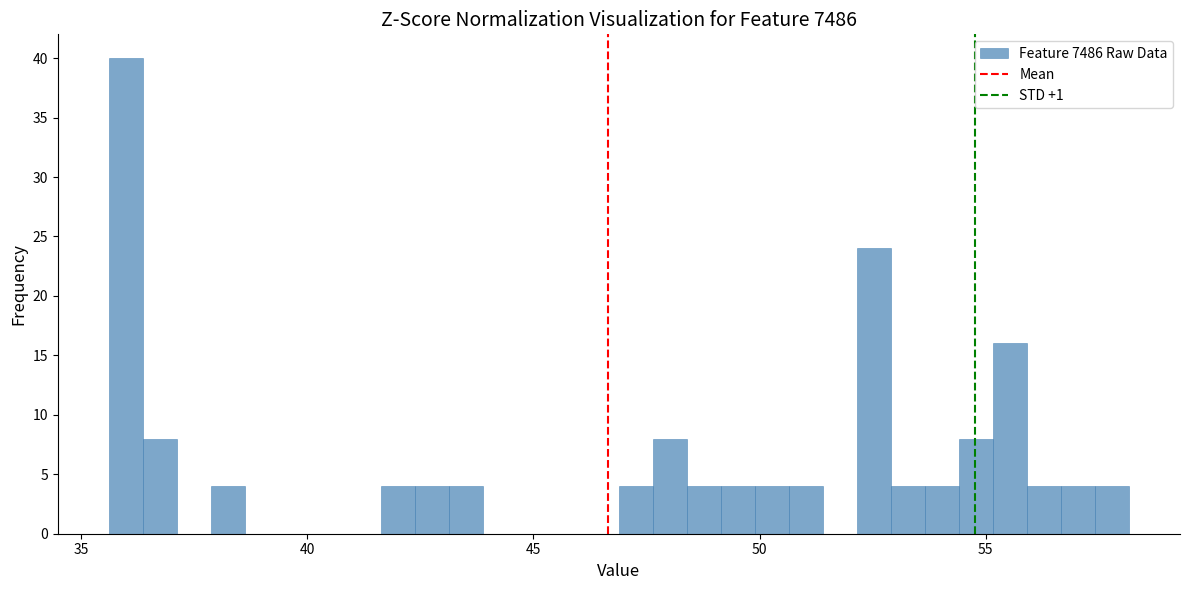

Read against the x-axis, roughly where is the centre of the tallest bar?

36.0